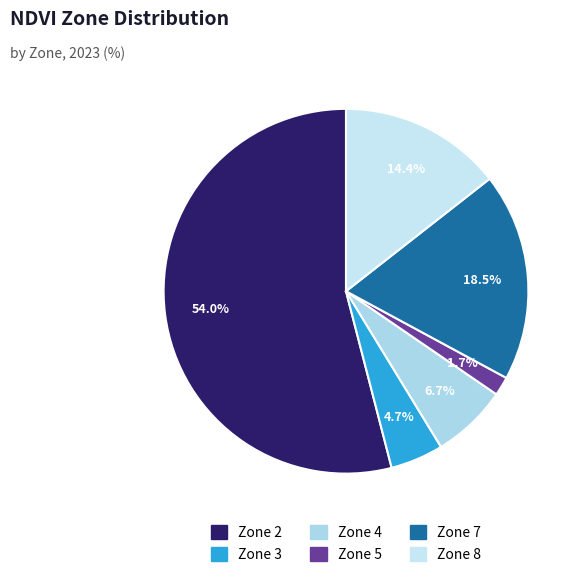

To the nearest percent, what is the combined percentage of Zone 4 and Zone 5?

8%